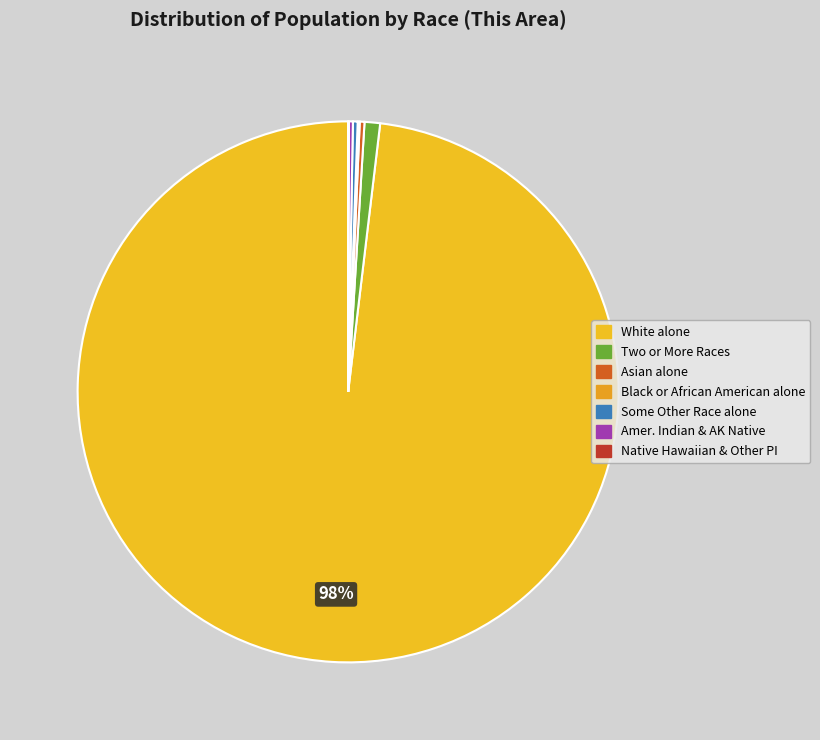

Do White alone and Two or More Races together represent more than half of the pie?

Yes